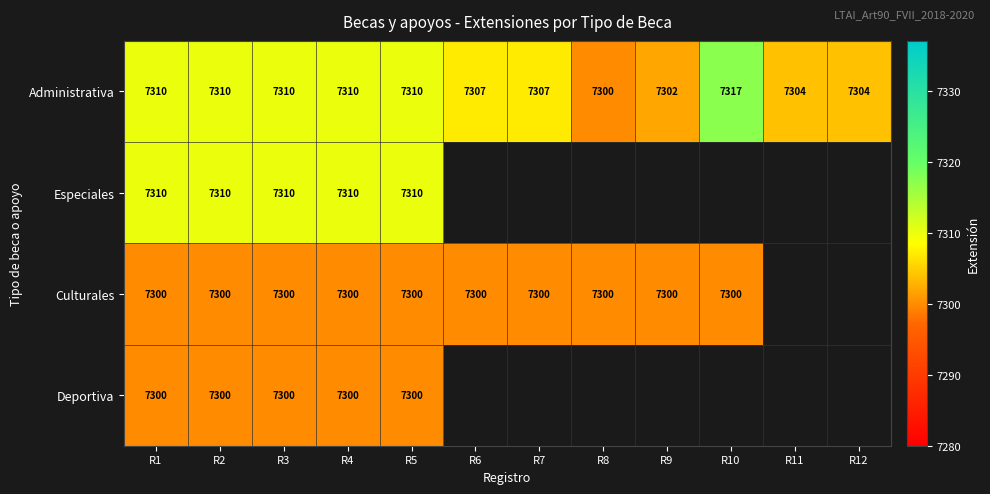

Which has a higher value, R8 or R2?

R2